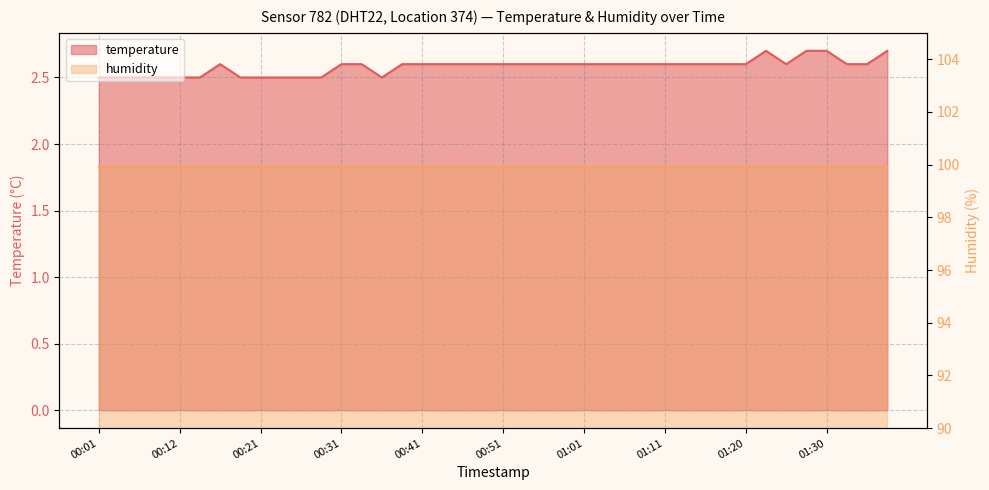

What is the approximate value at 01:20?

2.6